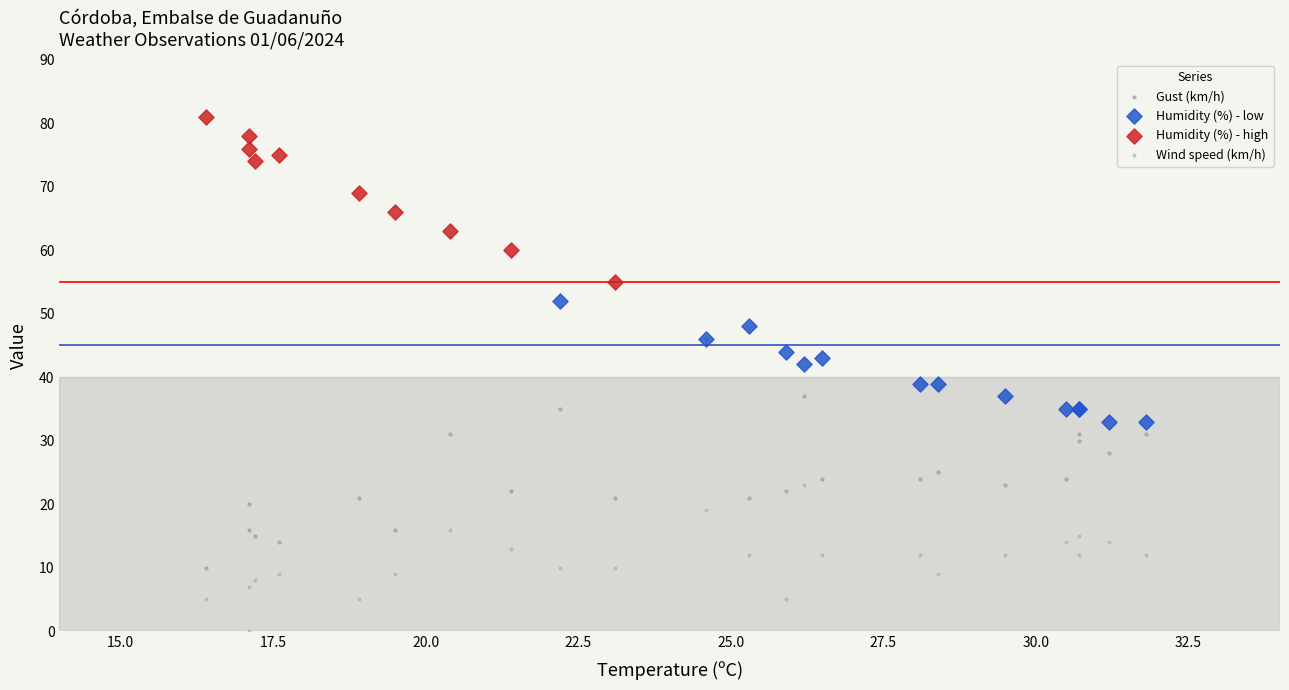

Which series has the largest Y range (max minus min)?

Gust (km/h)